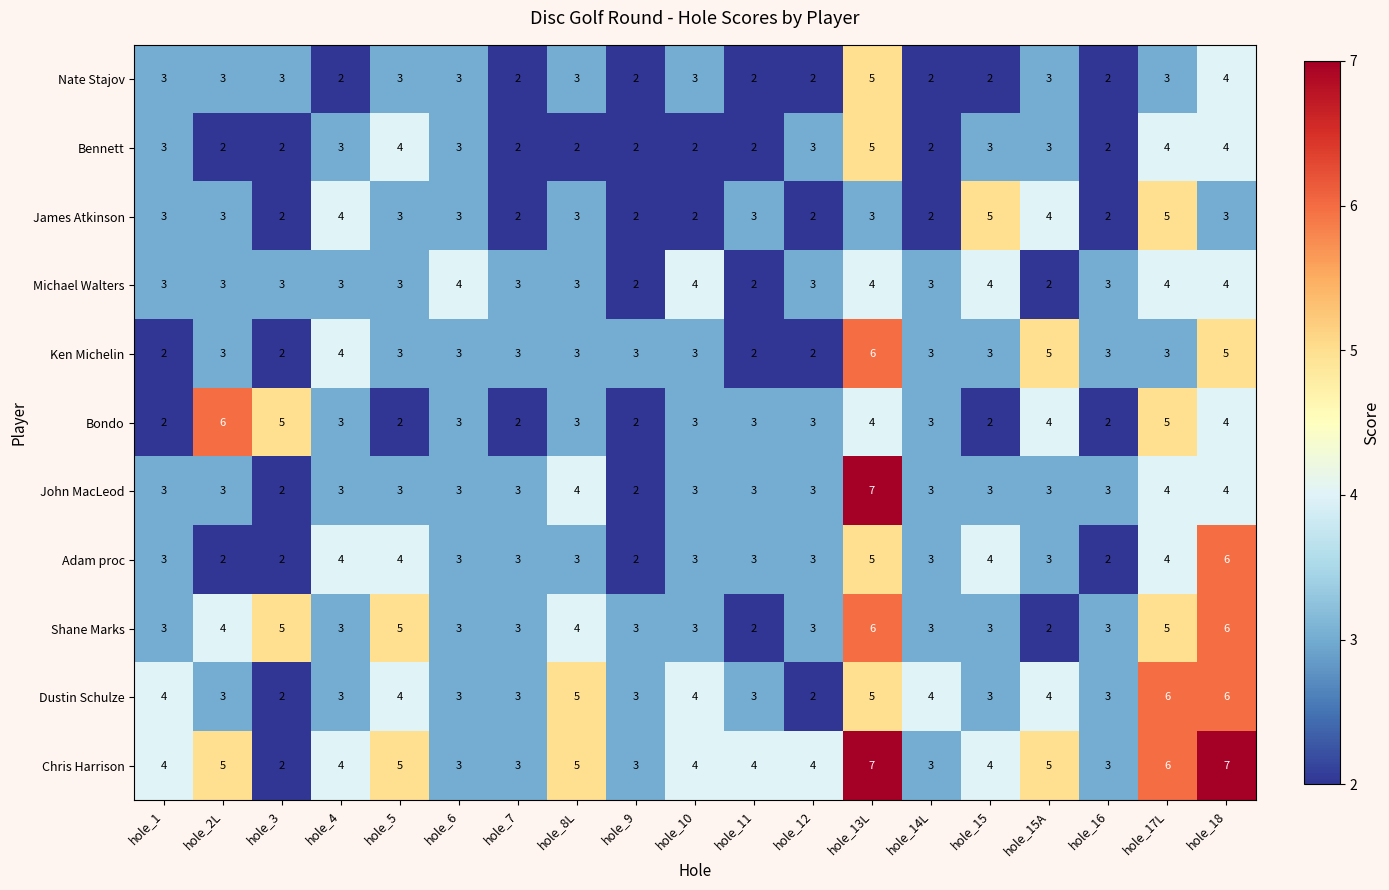

What is the total value across all series at hole_12?

30